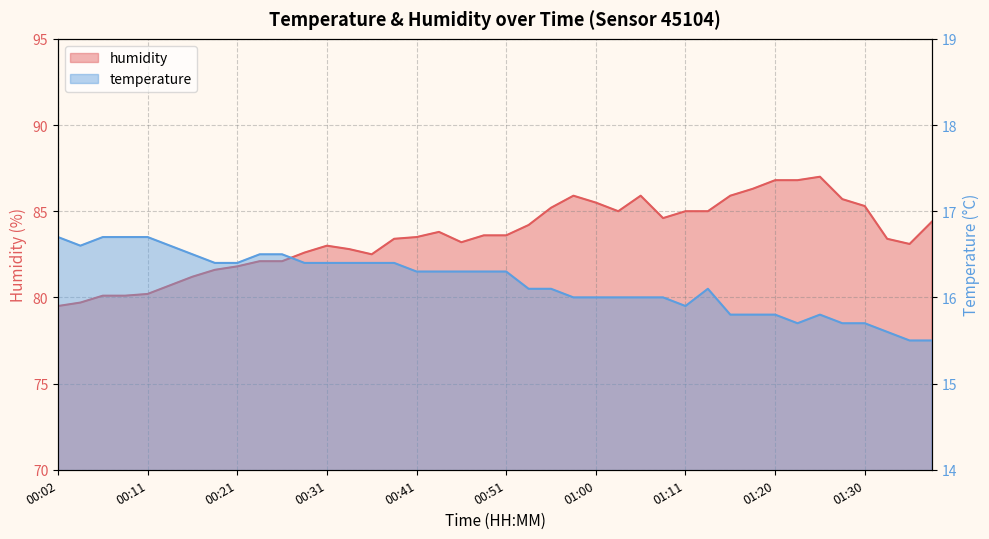

Rank the series at 00:43 from highest to lowest value.

humidity, temperature